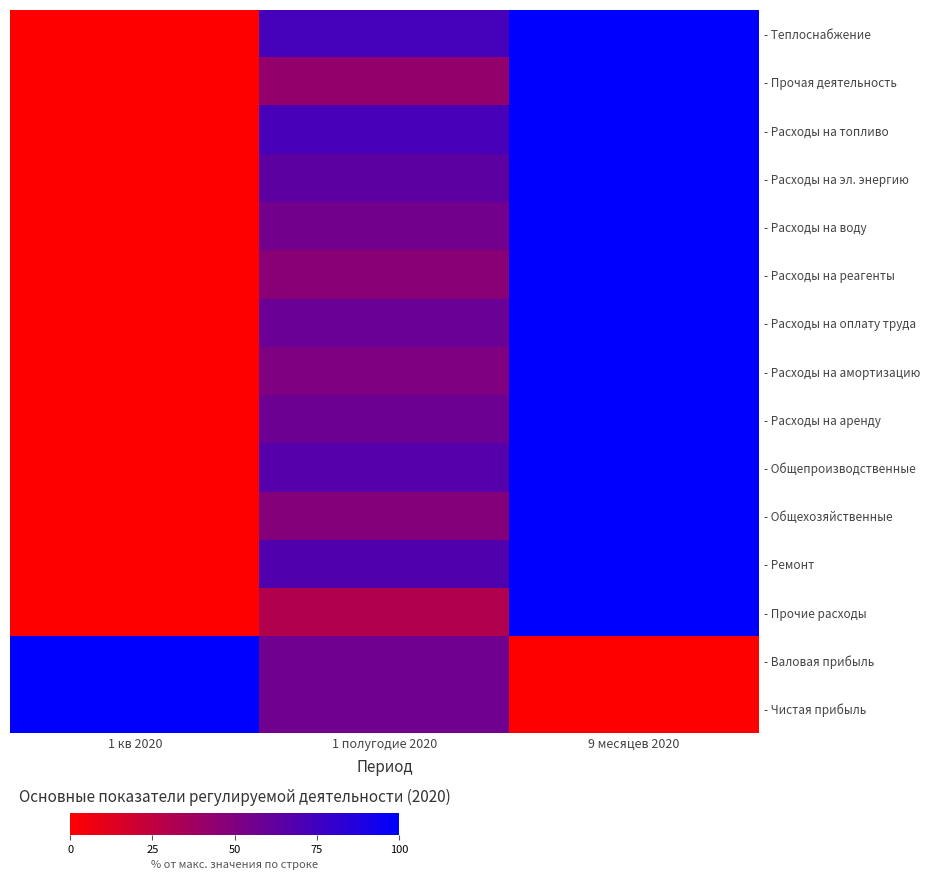

What is the approximate value of - Ремонт at 1 полугодие 2020?

68.0